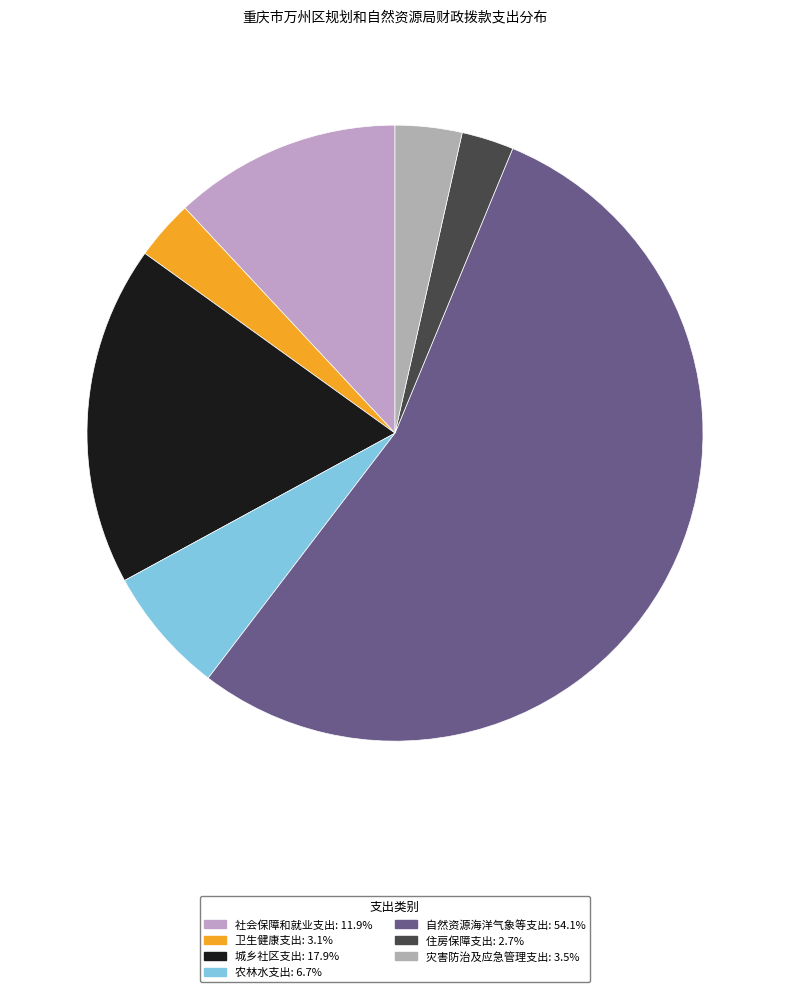

Count the number of slices in the pie.

7